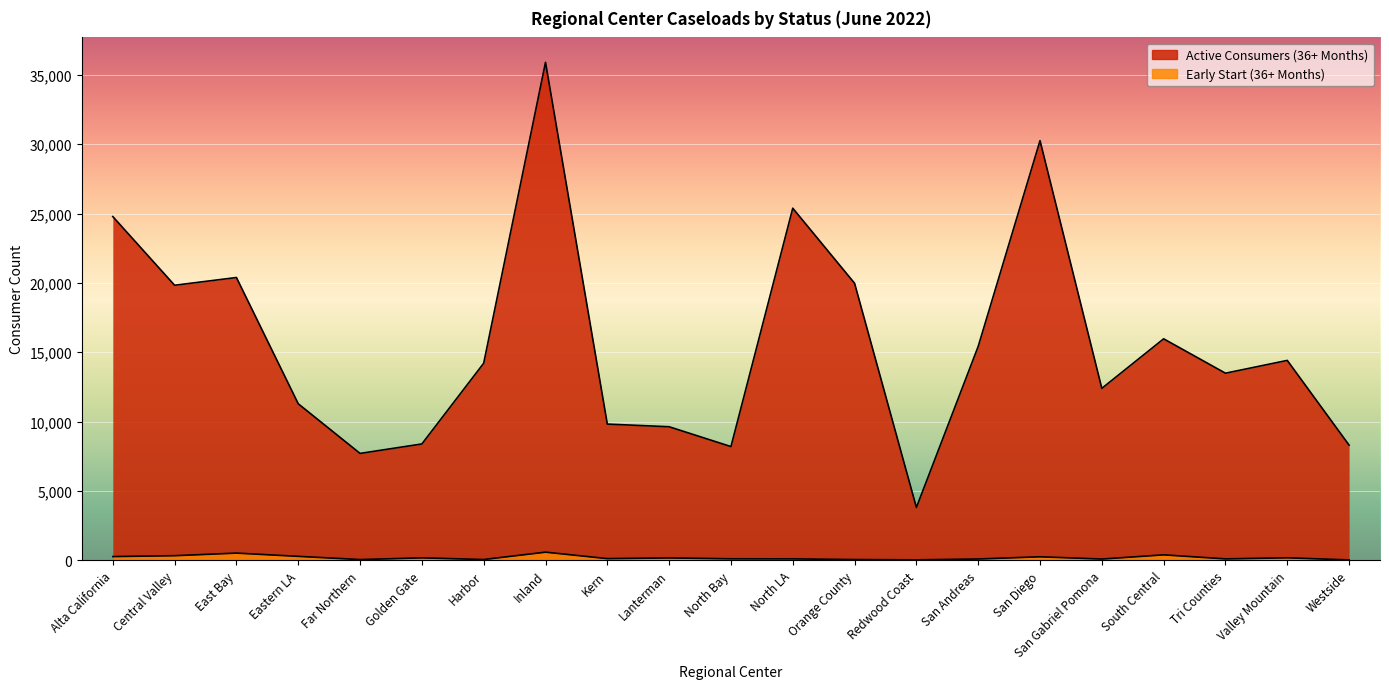

How many data points does each series have?

21